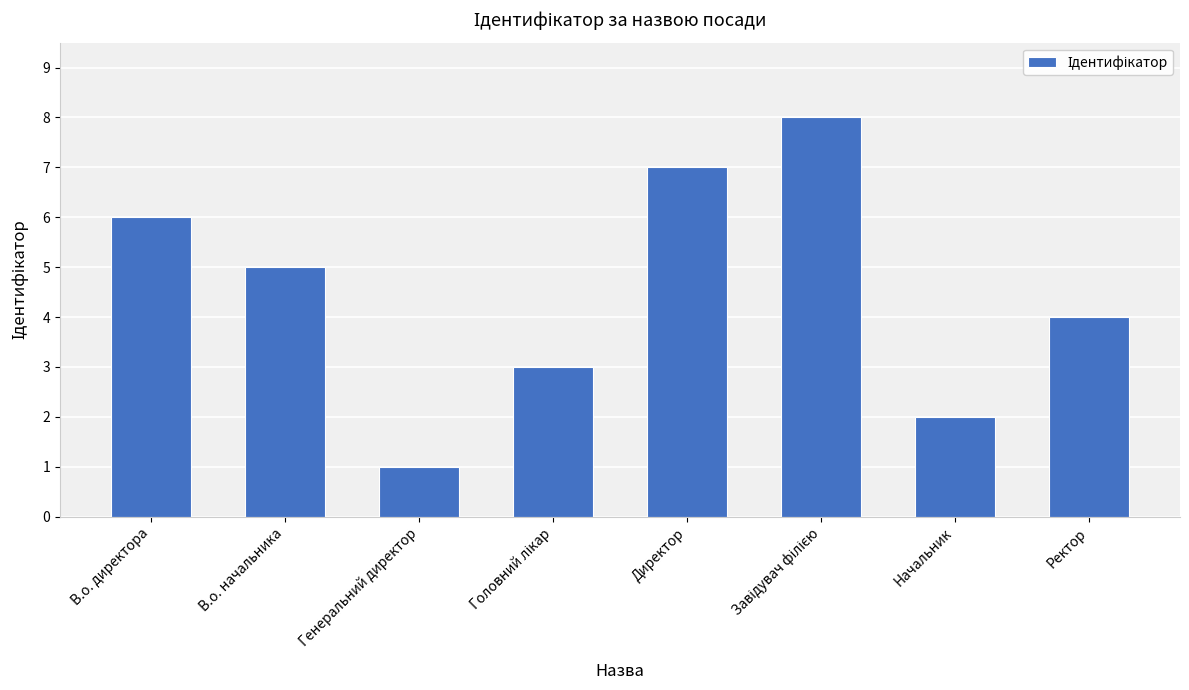

What is the sum of all values?

36